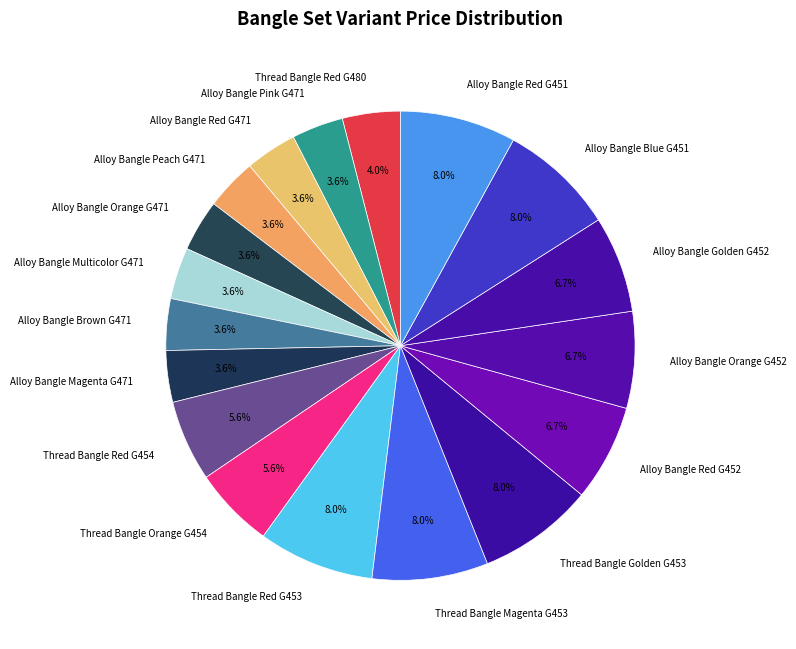

To the nearest percent, what portion does Thread Bangle Red G480 represent?

4%